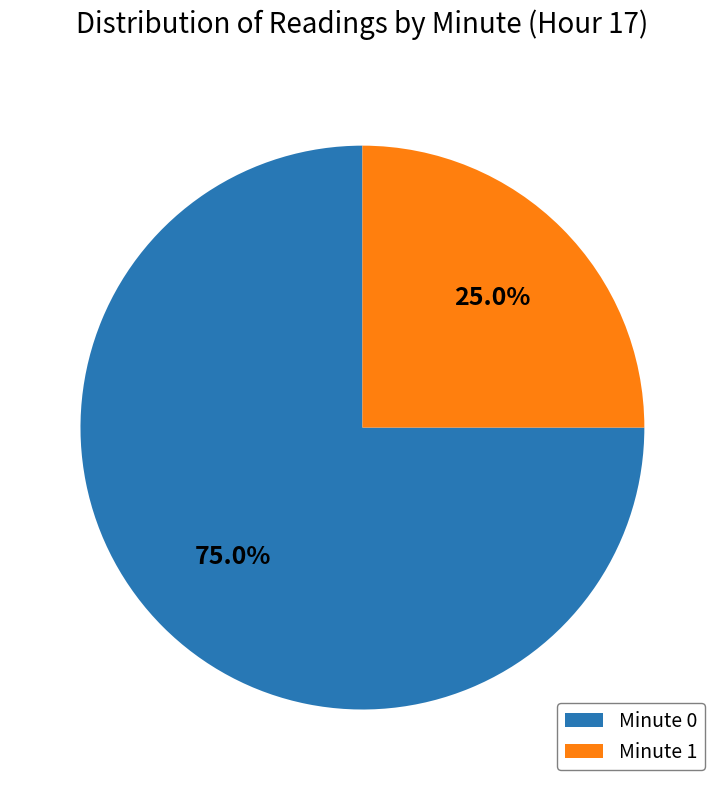

Is it true that Minute 1 is 13% of the pie?

False